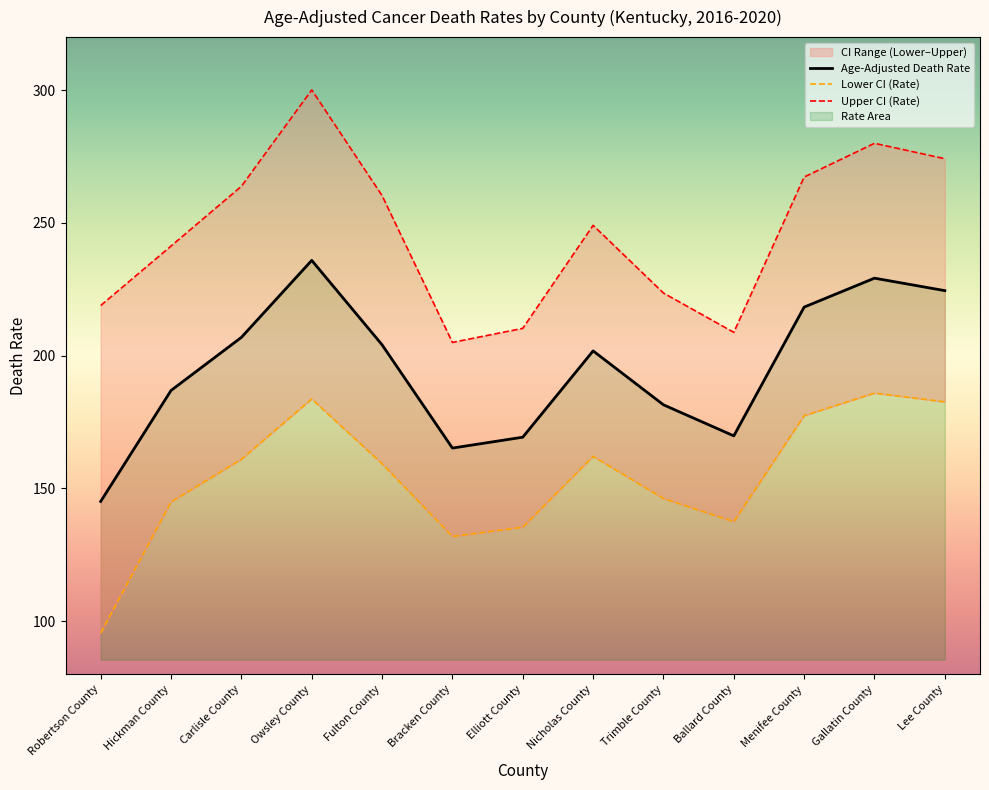

At which label does Age-Adjusted Death Rate first exceed 201?

Carlisle County